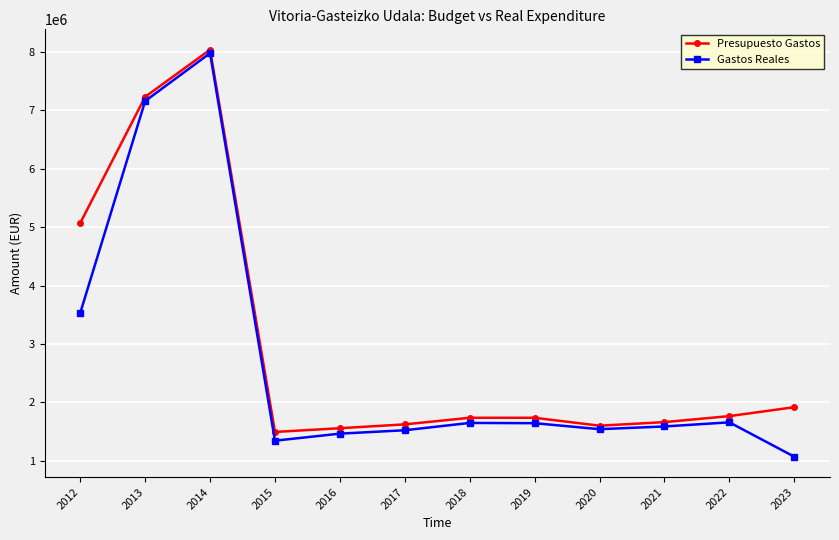

What is the difference between the Gastos Reales values at 2013 and 2020?

5615239.1